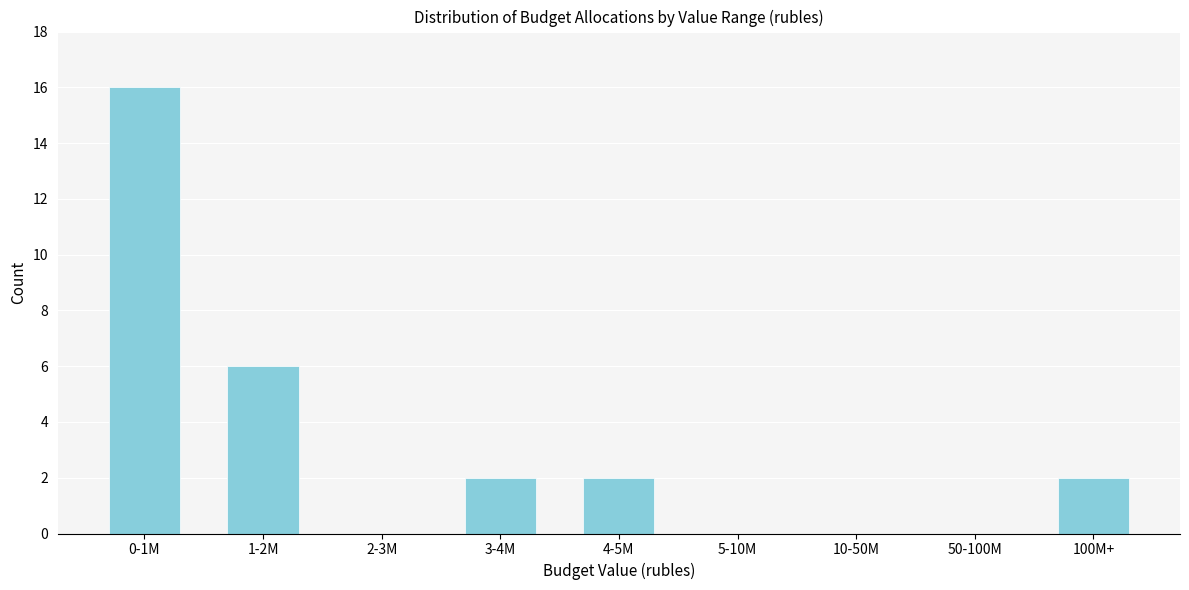

Reading right to left, list all the values displayed in this chart.

100M+=2	50-100M=0	10-50M=0	5-10M=0	4-5M=2	3-4M=2	2-3M=0	1-2M=6	0-1M=16